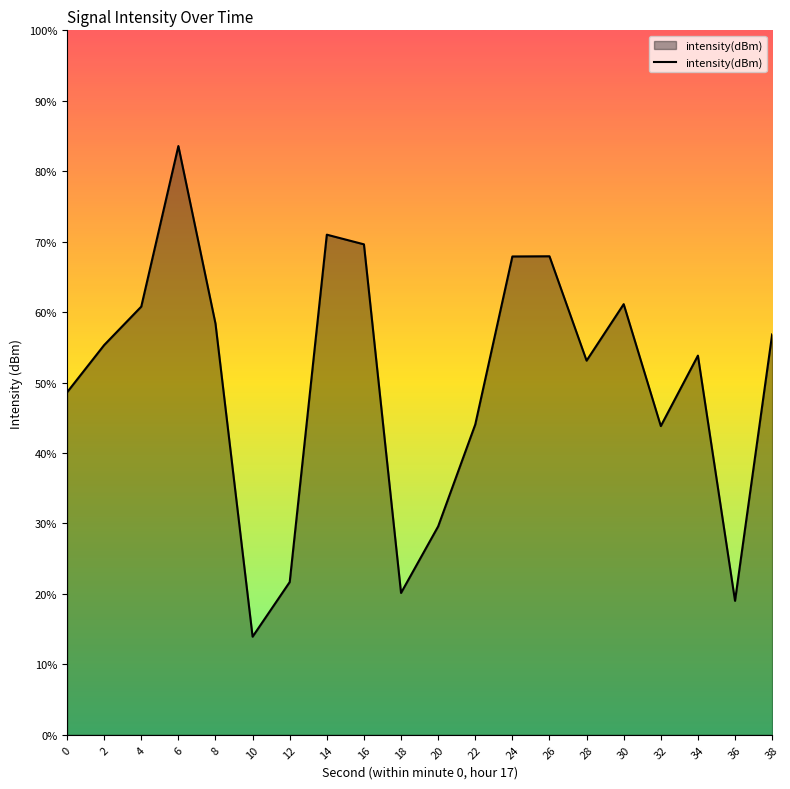

Reading right to left, what are all the values shown in this chart?

-122.9	-134.3	-123.9	-126.9	-121.7	-124.1	-119.6	-119.6	-126.8	-131.1	-134.0	-119.1	-118.7	-133.5	-135.8	-122.5	-114.9	-121.8	-123.4	-125.4